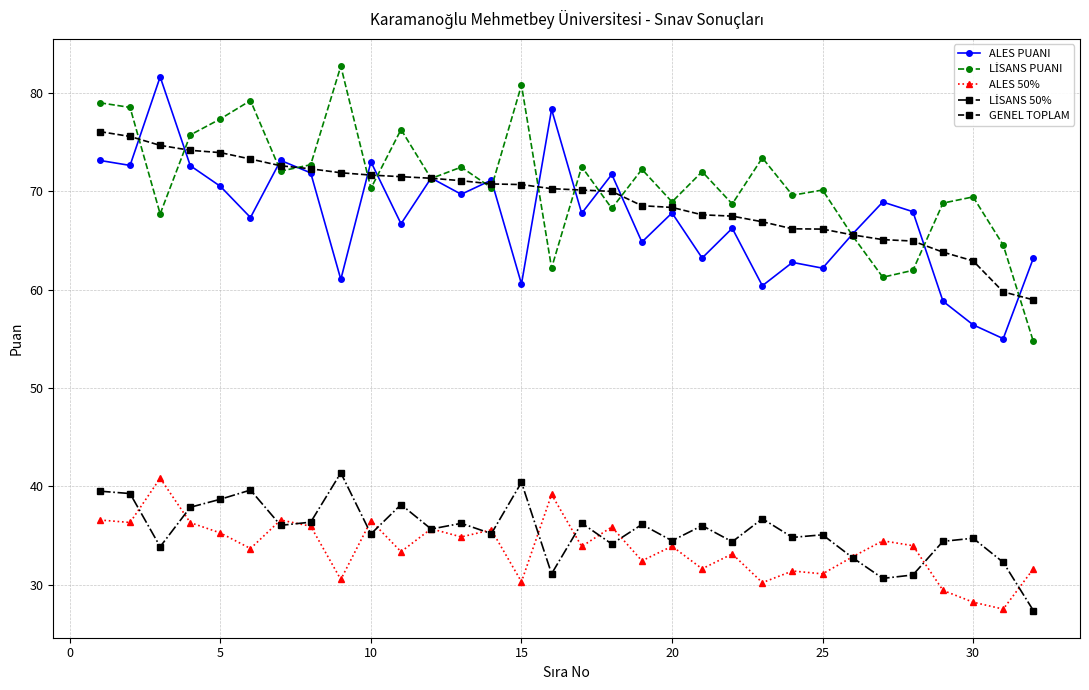

What is the minimum value shown in the chart?

27.4